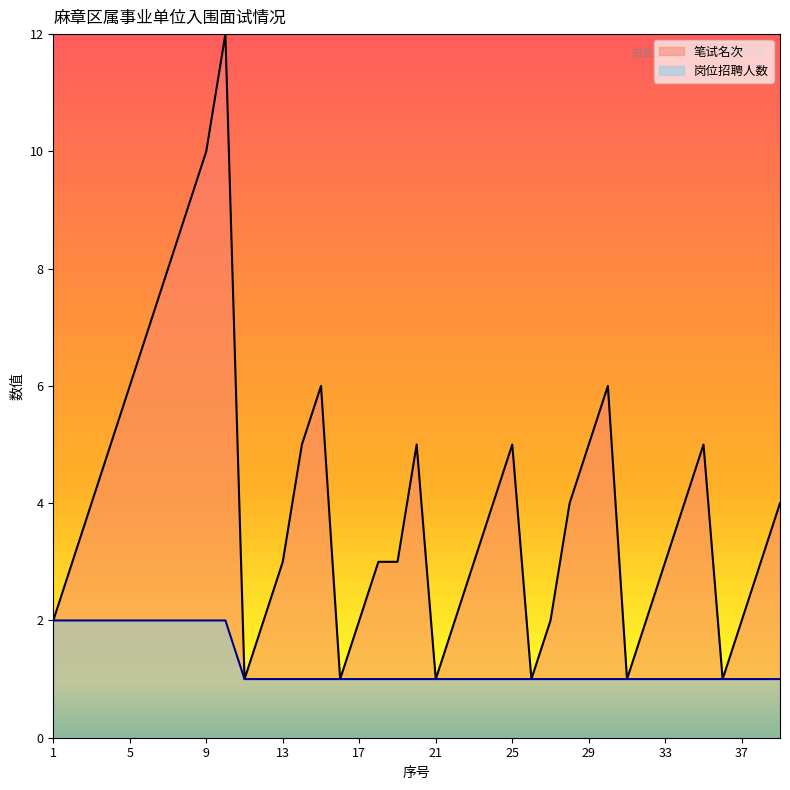

Reading right to left, list all the values displayed in this chart.

笔试名次: 39=4	38=3	37=2	36=1	35=5	34=4	33=3	32=2	31=1	30=6	29=5	28=4	27=2	26=1	25=5	24=4	23=3	22=2	21=1	20=5	19=3	18=3	17=2	16=1	15=6	14=5	13=3	12=2	11=1	10=12	9=10	8=9	7=8	6=7	5=6	4=5	3=4	2=3	1=2
岗位招聘人数: 39=1	38=1	37=1	36=1	35=1	34=1	33=1	32=1	31=1	30=1	29=1	28=1	27=1	26=1	25=1	24=1	23=1	22=1	21=1	20=1	19=1	18=1	17=1	16=1	15=1	14=1	13=1	12=1	11=1	10=2	9=2	8=2	7=2	6=2	5=2	4=2	3=2	2=2	1=2